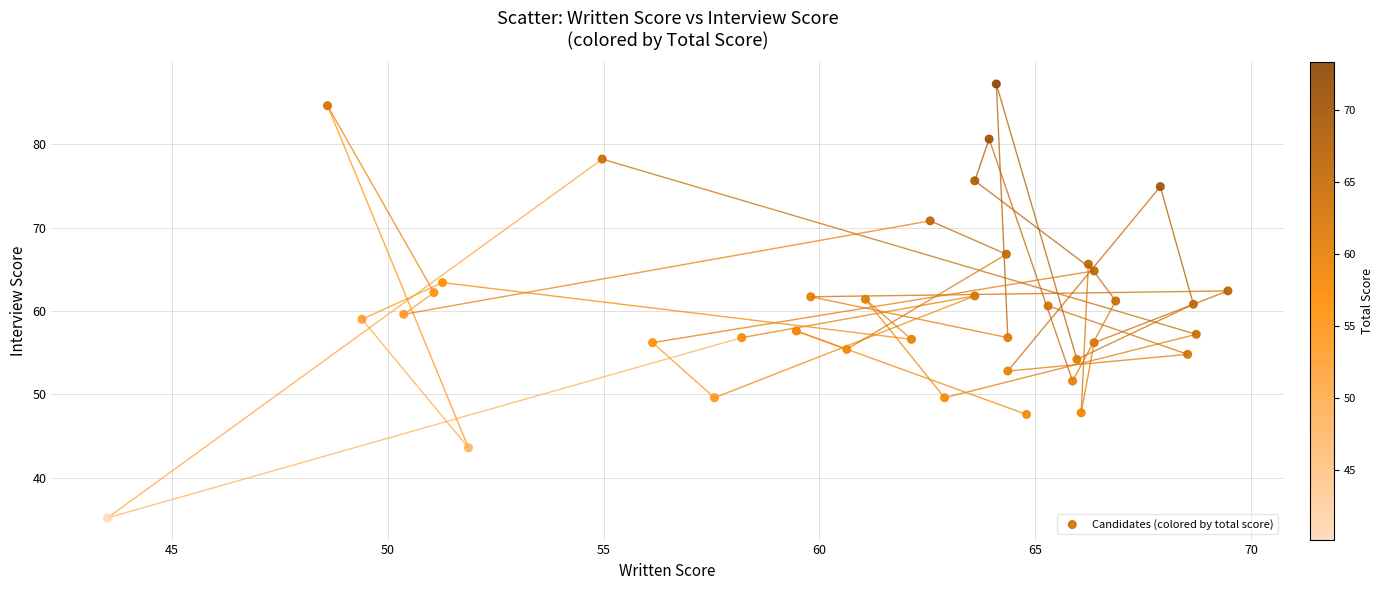

What is the range of Y values (max minus min)?

52.0